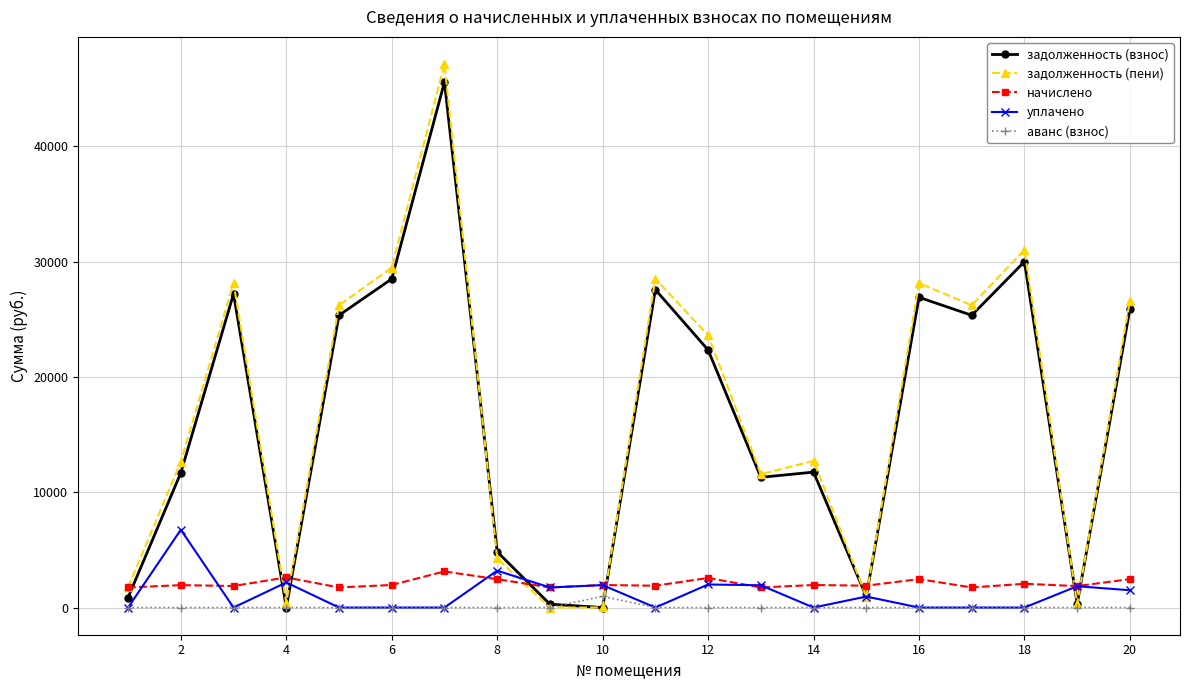

How many interior local peaks does the задолженность (пени) series have?

6